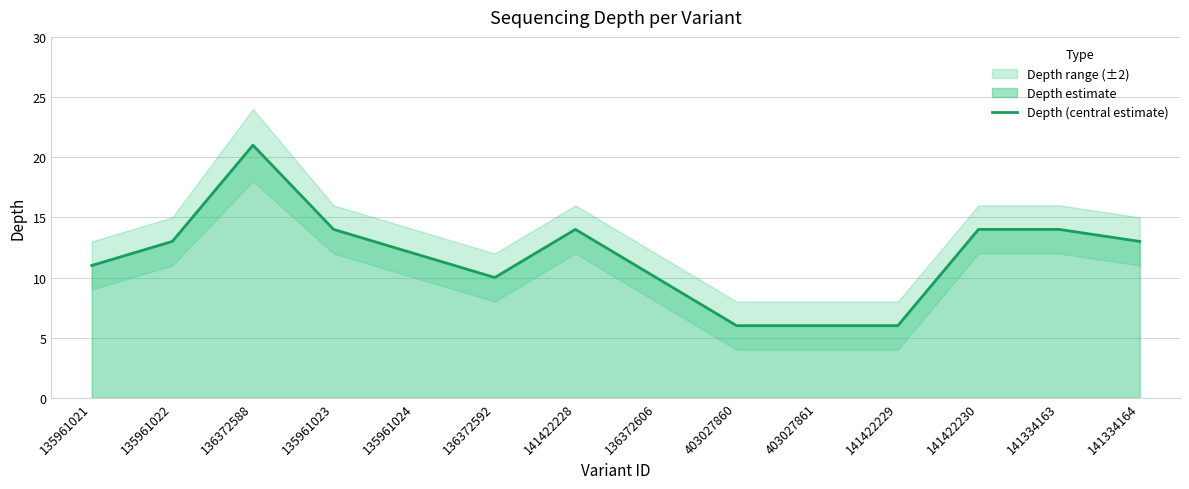

What is the sum of the values at 403027861 and 135961023?

20